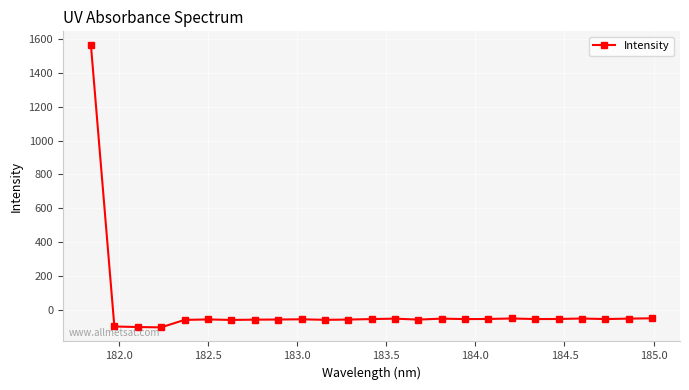

What is the smallest value displayed?

-103.7